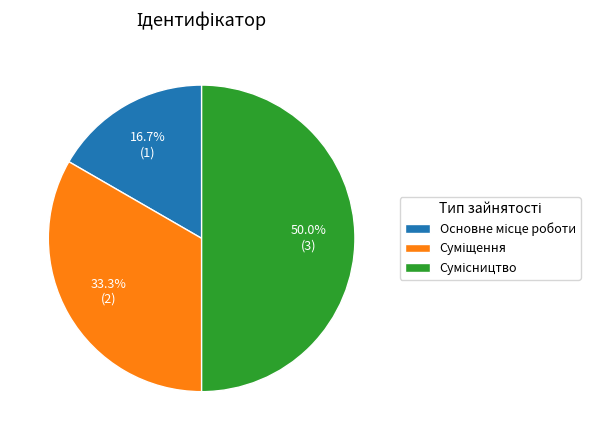

Count the number of slices in the pie.

3